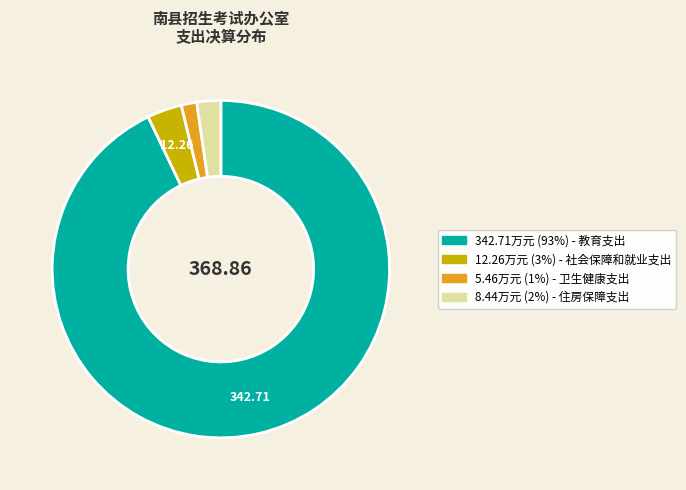

Is there any slice that represents more than half of the pie?

Yes